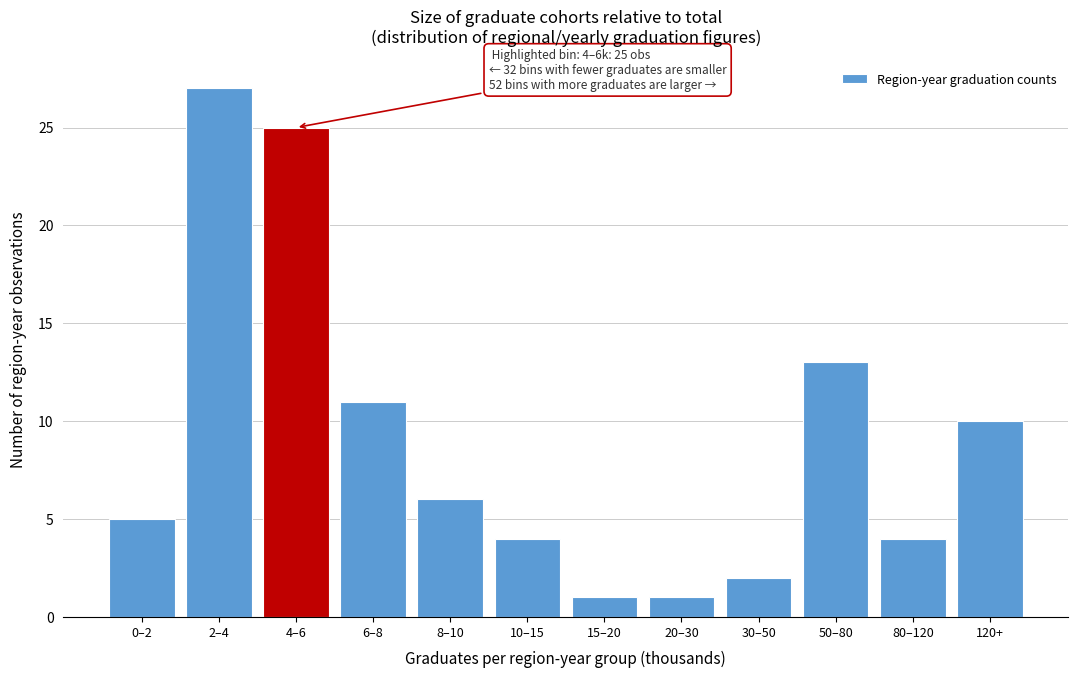

Reading left to right, list all the values displayed in this chart.

5	27	25	11	6	4	1	1	2	13	4	10